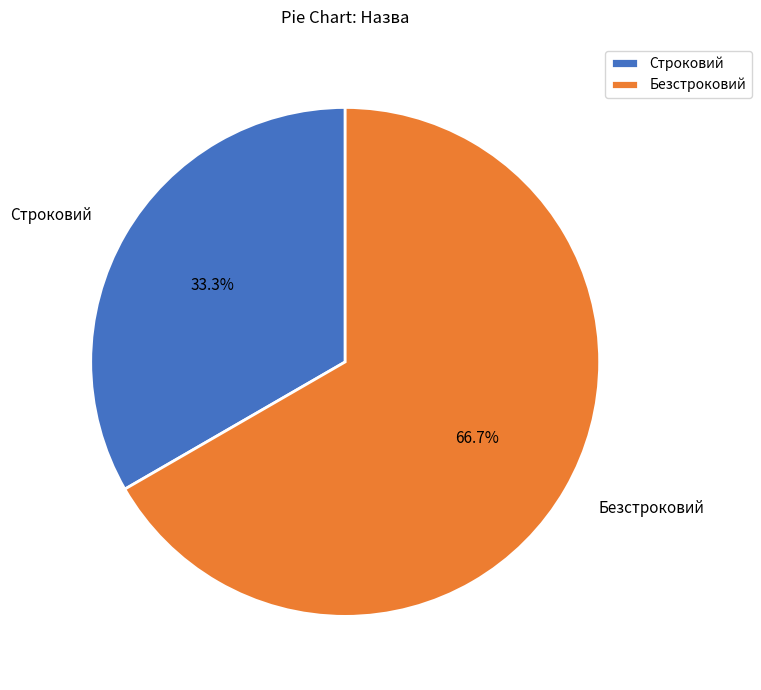

Rank the categories by value from highest to lowest.

Безстроковий, Строковий